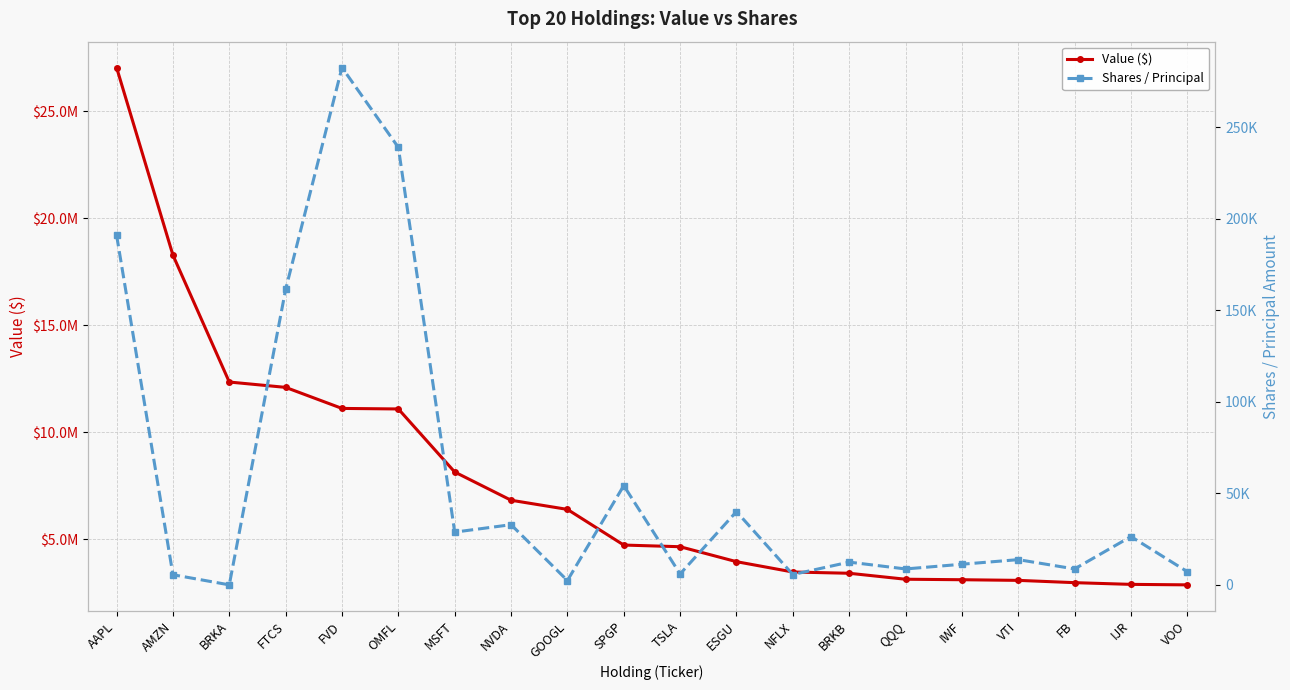

Reading left to right, list all the values displayed in this chart.

Value ($): 27043000	18274000	12341000	12091000	11107000	11082000	8135000	6815000	6387000	4720000	4642000	3943000	3460000	3401000	3122000	3099000	3069000	2962000	2882000	2859000
Shares / Principal: 191143	5560	30	161496	282729	239089	28843	32912	2388	54275	5986	40075	5671	12458	8723	11296	13814	8731	26421	7244